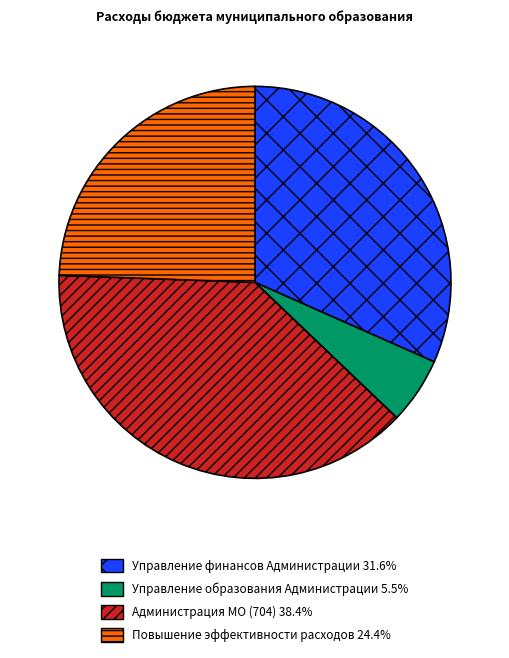

Does Управление финансов Администрации 31.6% account for over 50% of the chart?

No